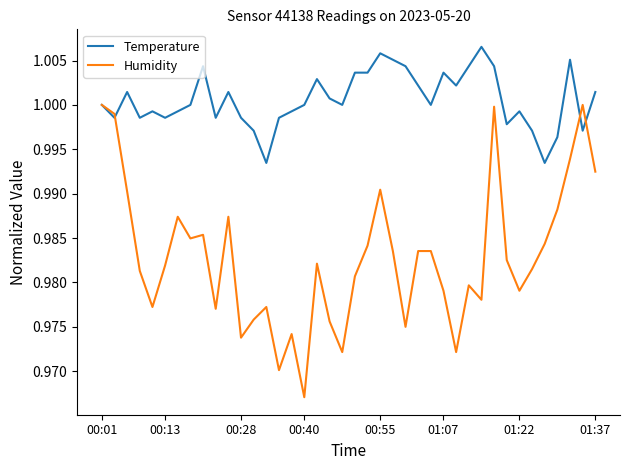

What is the sum of all Humidity values?

39.3